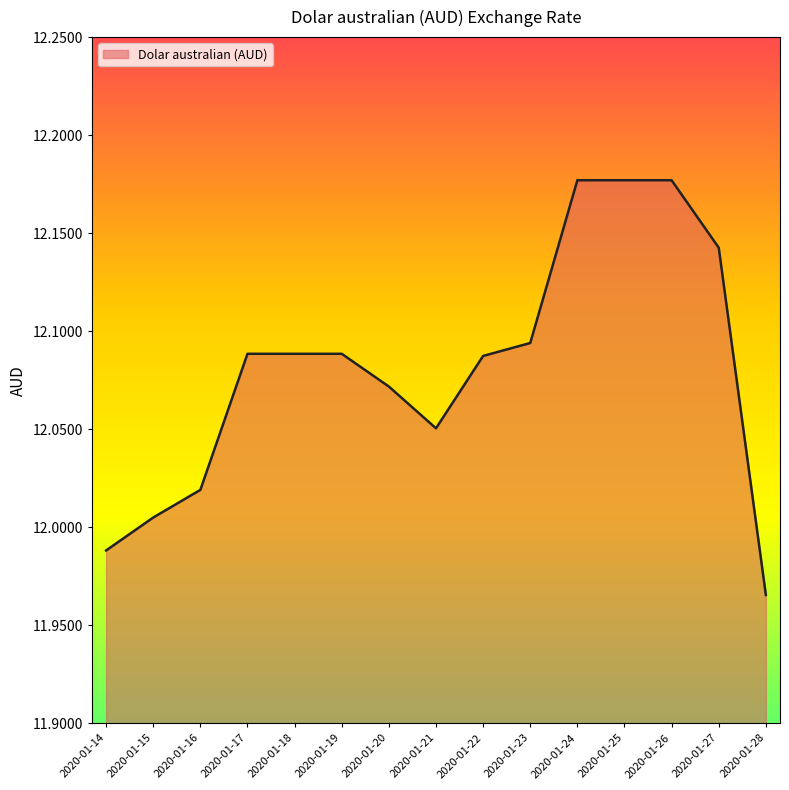

True or false: the data shows 20.3 at 2020-01-22.

False